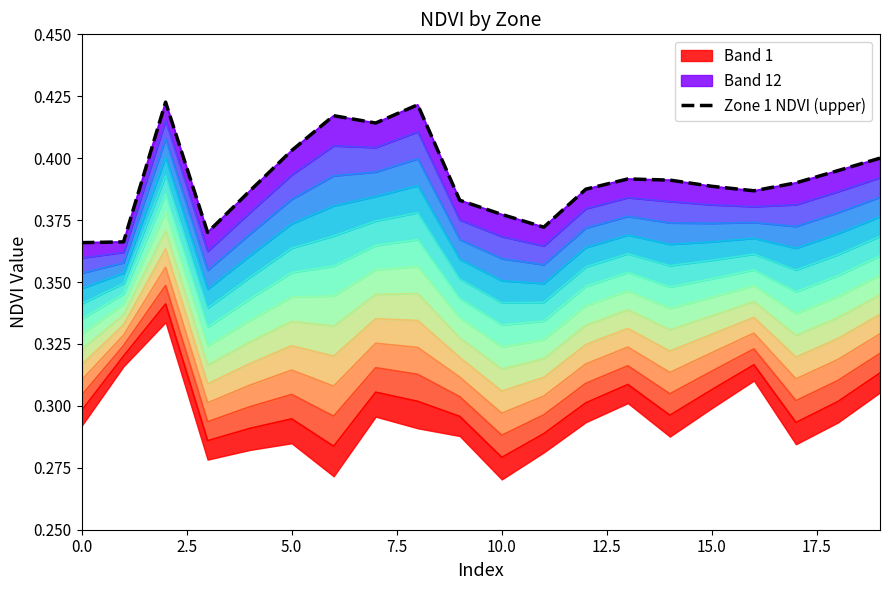

At which category does the chart reach its minimum across all series?

10